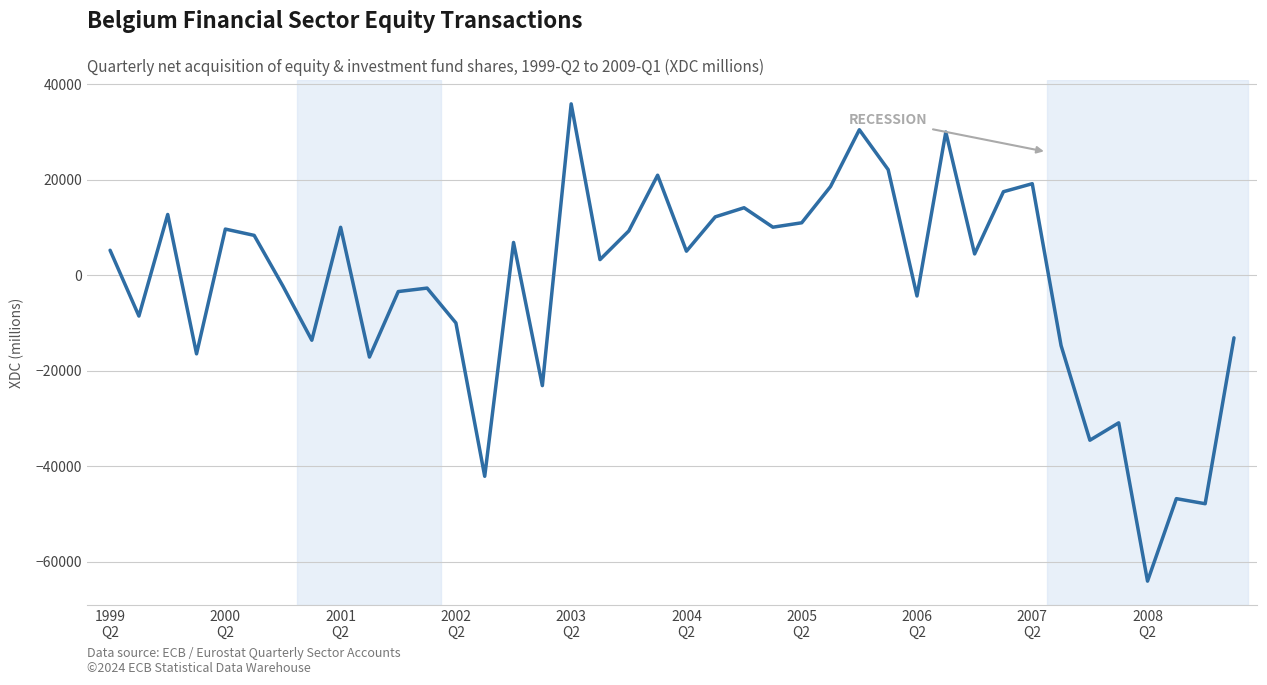

What is the smallest value displayed?

-64059.8